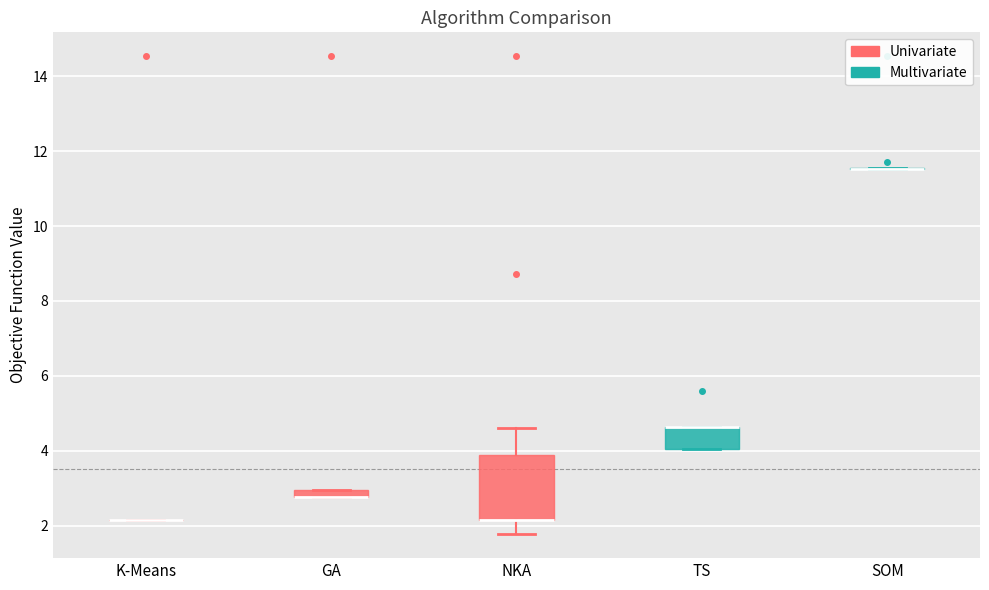

Comparing the boxes themselves (not the whiskers), which one is the tallest?

NKA